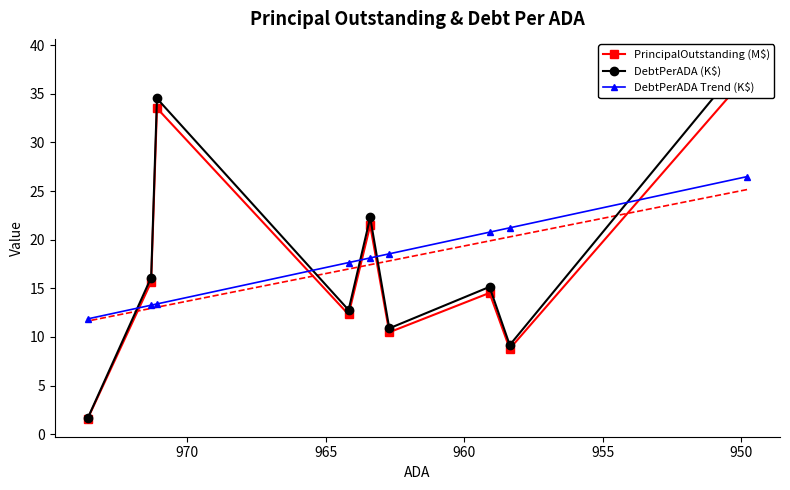

What is the total value across all series at 970?

39.0